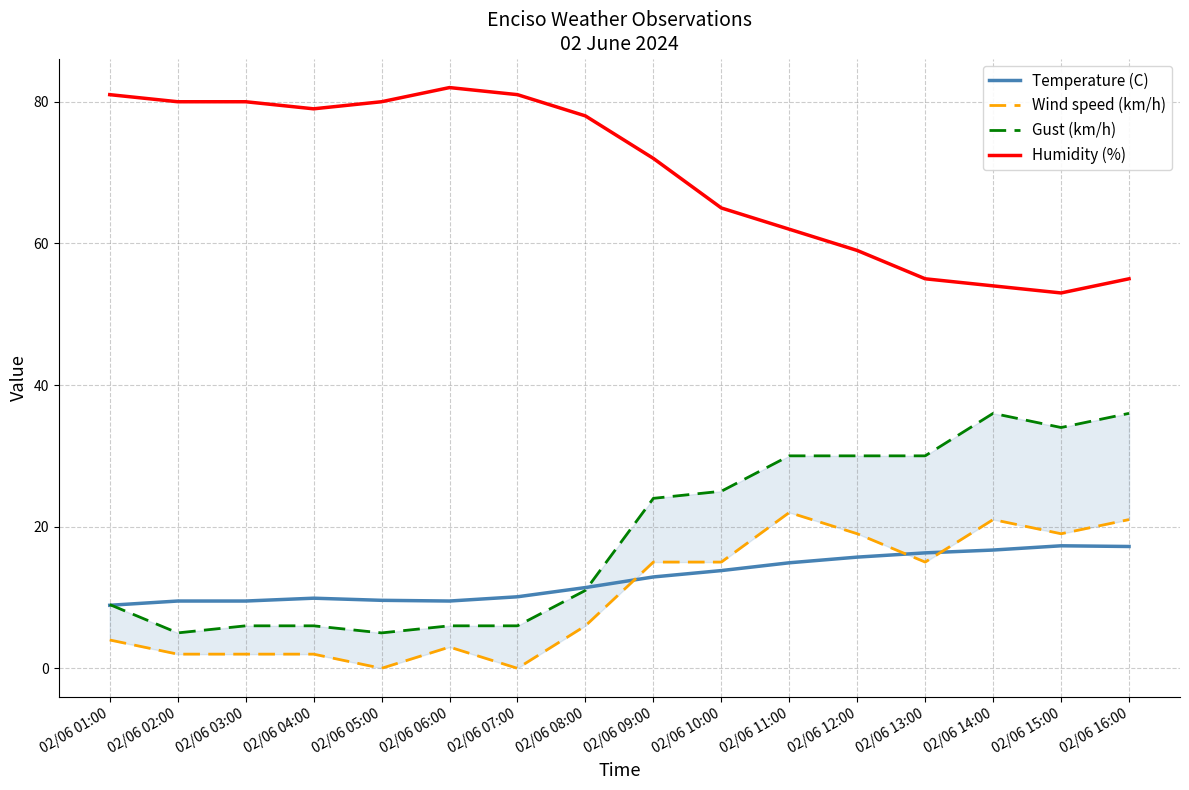

Does the chart display data point markers on the line(s)?

No